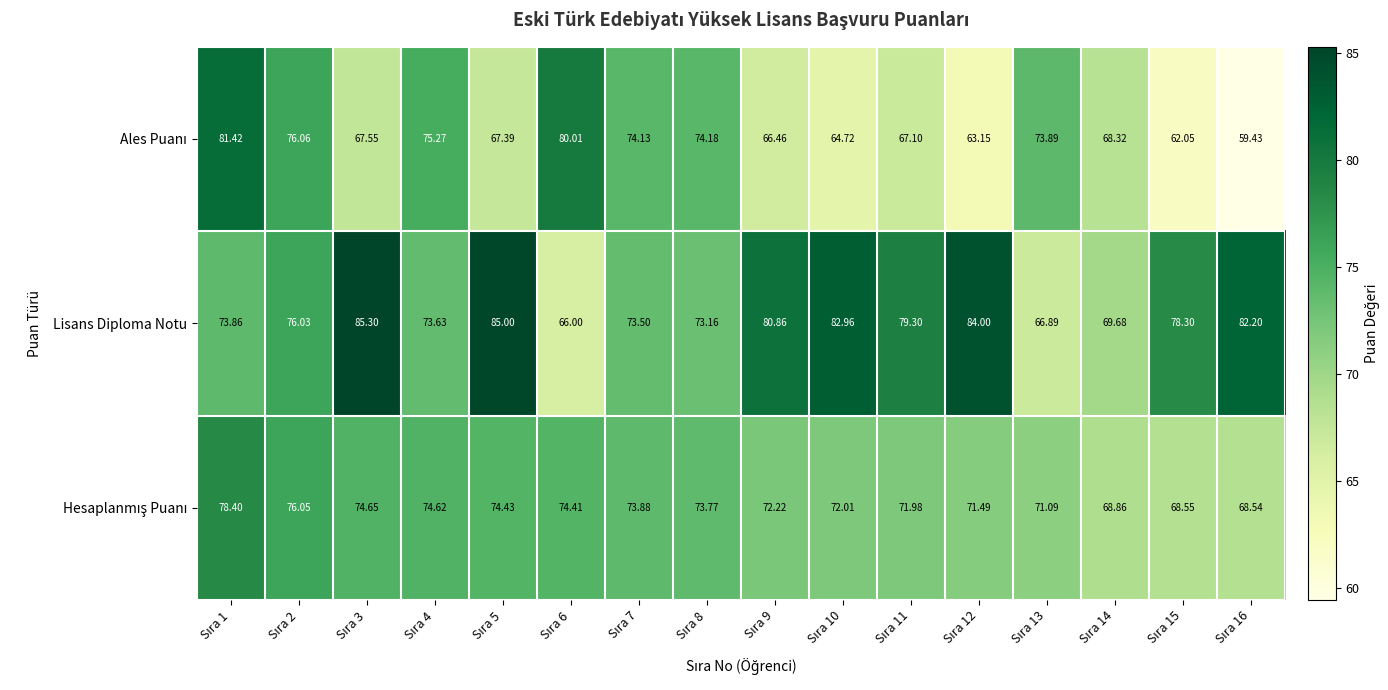

Which series has the largest total across all categories?

Lisans Diploma Notu